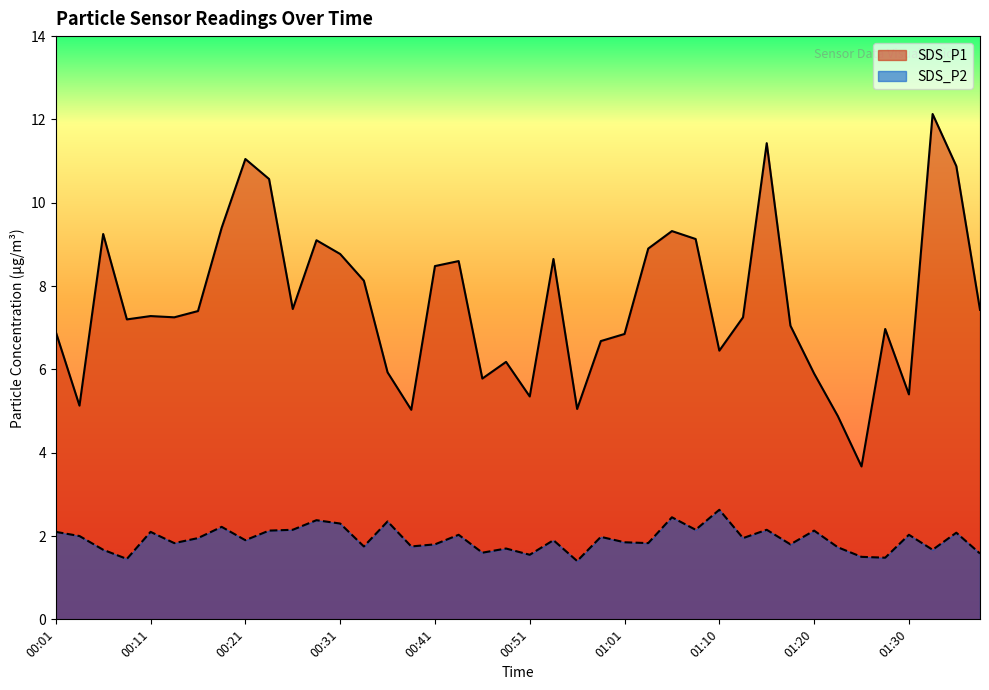

True or false: SDS_P2 and SDS_P1 intersect in this chart.

False